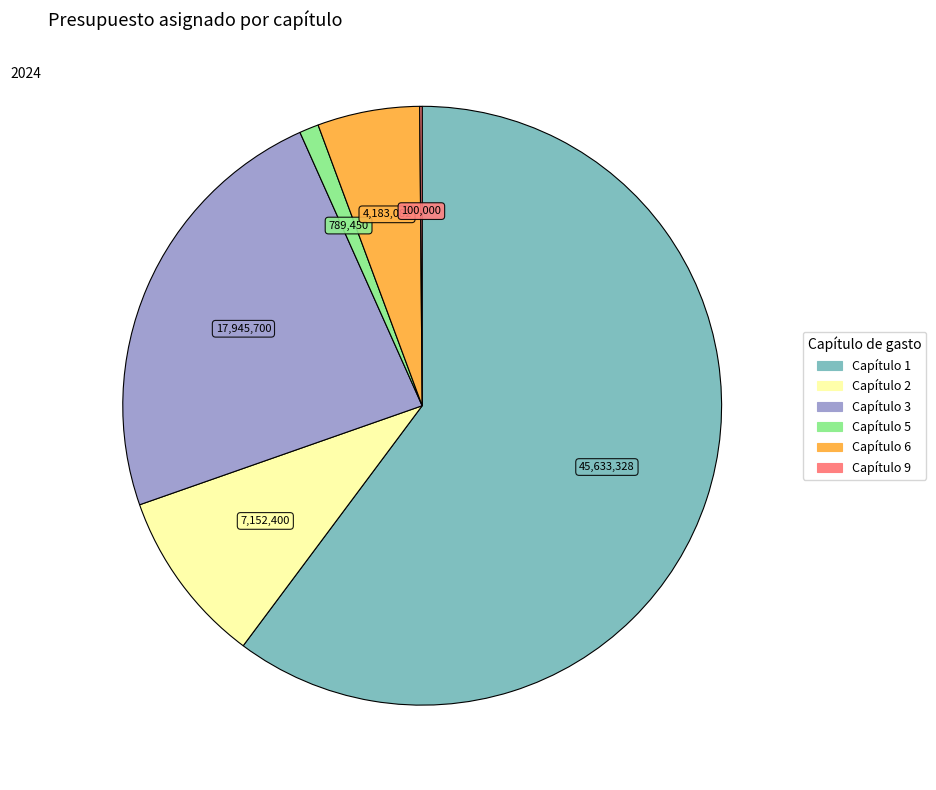

Is there a majority slice in this chart?

Yes